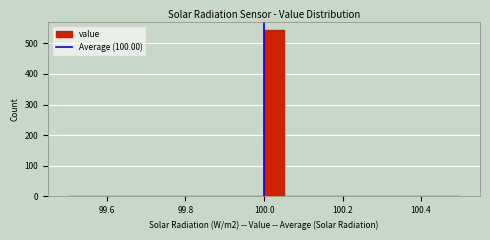

Read against the x-axis, roughly where is the centre of the tallest bar?

100.02